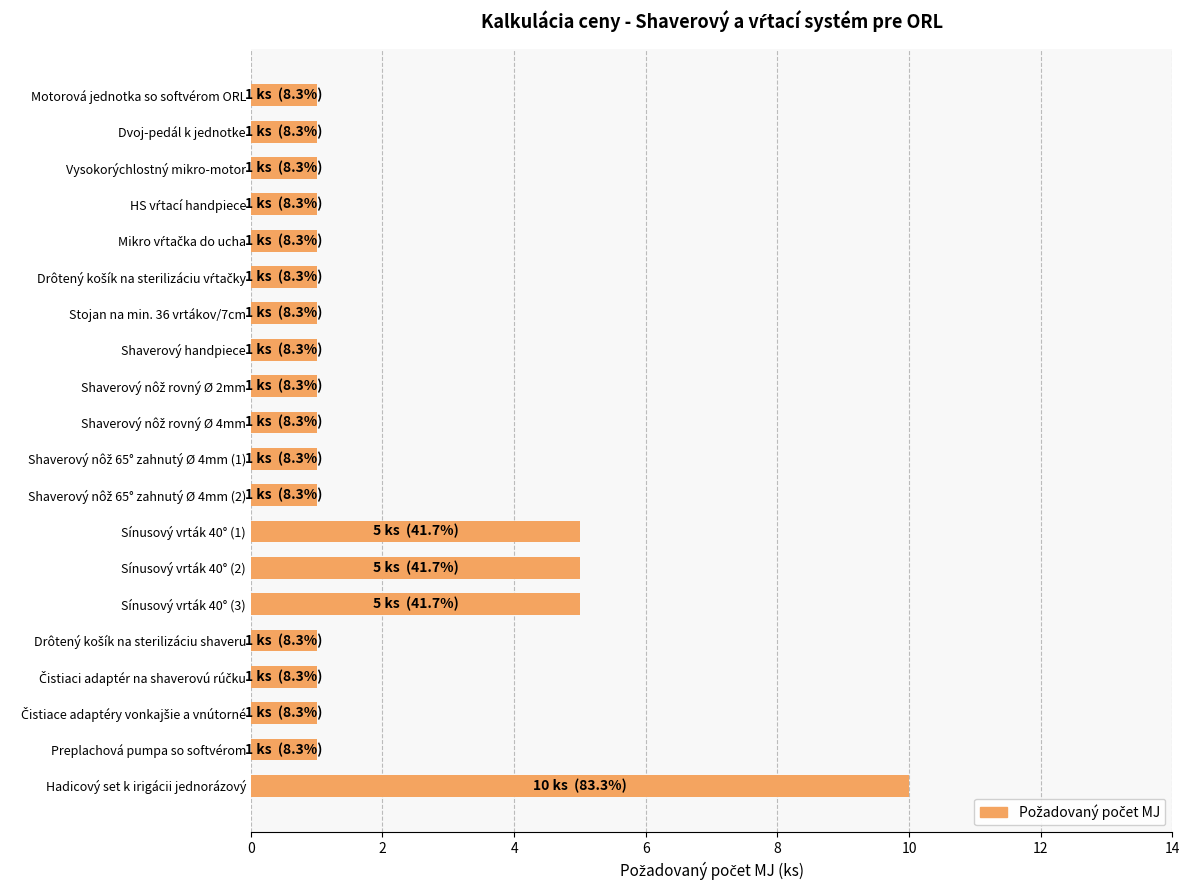

What is the difference between the second highest and second lowest values?

4